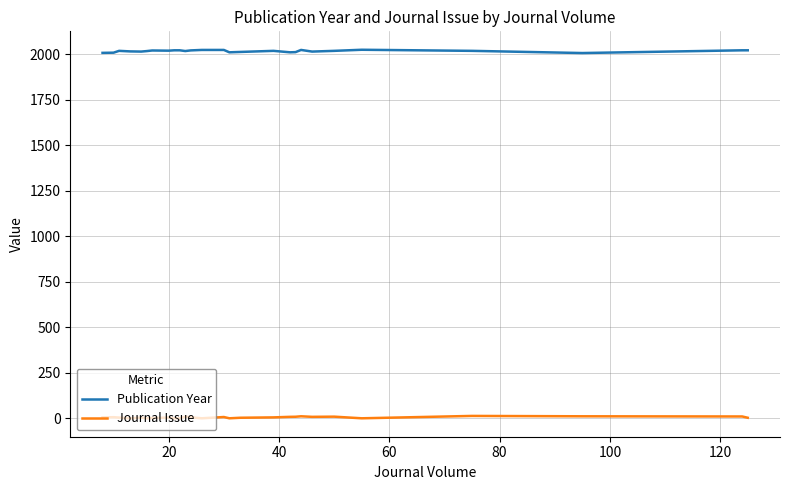

Which series has the largest range (max minus min)?

Publication Year